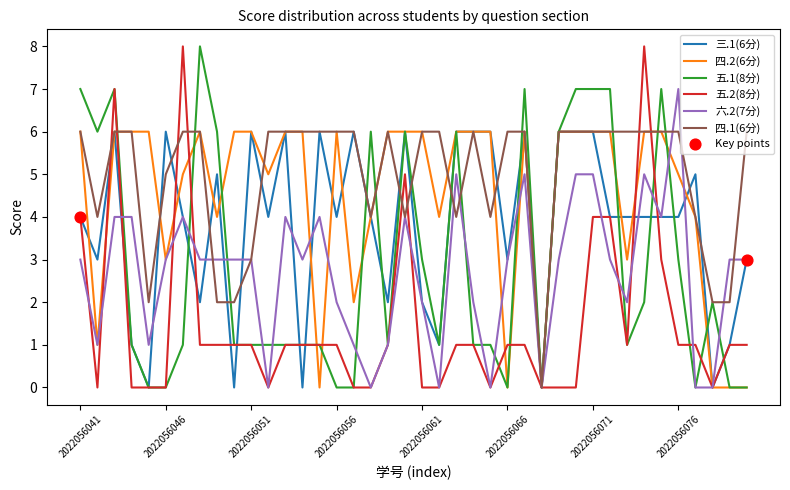

Which series has the largest total across all categories?

四.1(6分)